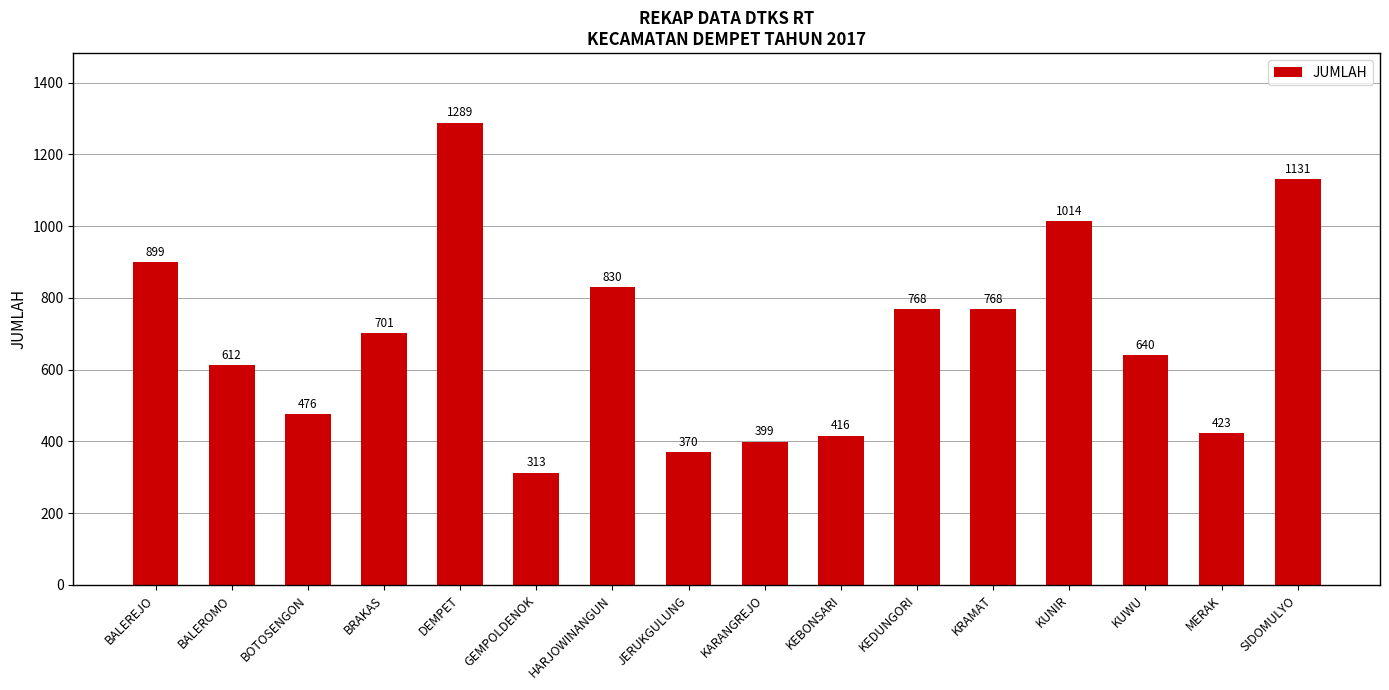

What is the minimum value shown in the chart?

313